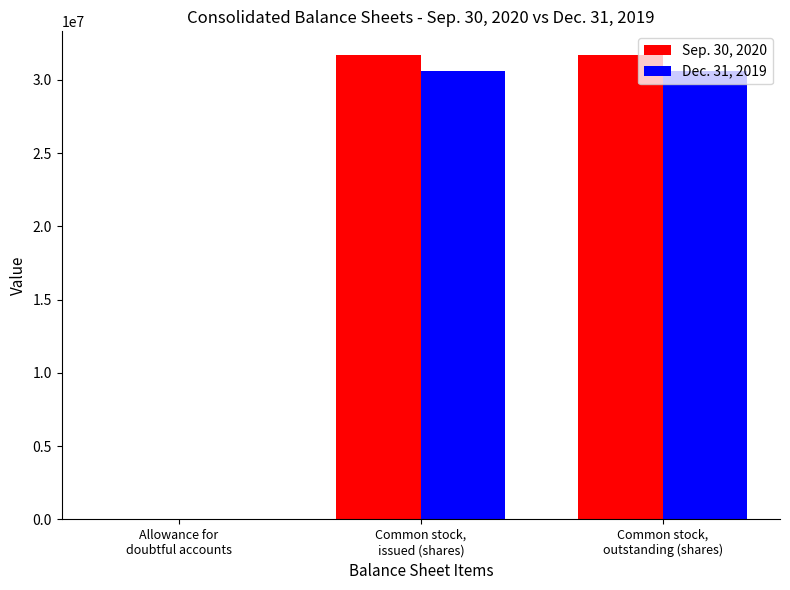

Reading left to right, what are all the values shown in this chart?

Sep. 30, 2020: 1283	31725314	31725314
Dec. 31, 2019: 637	30583311	30583311